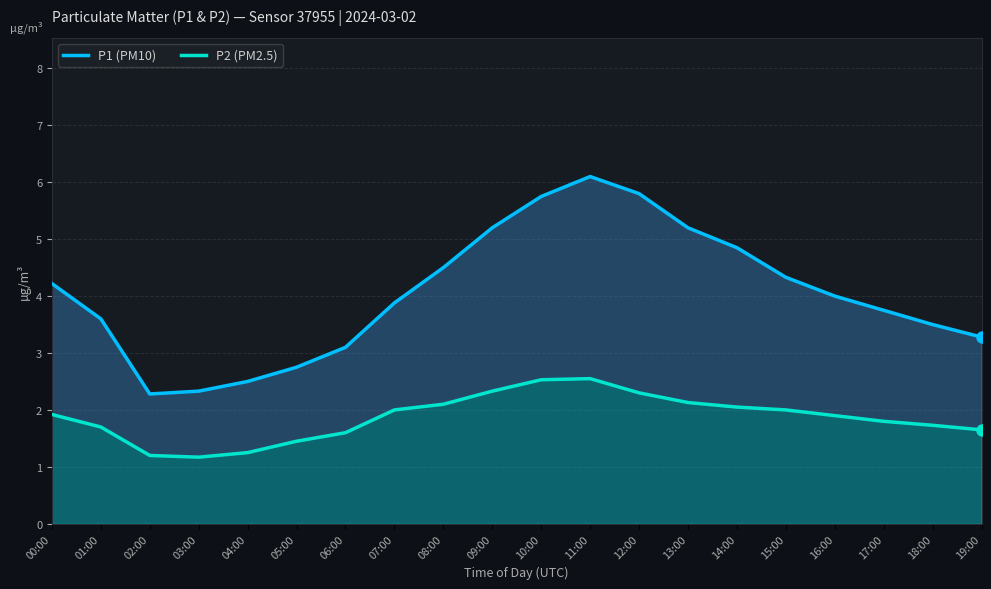

Rank the series by their average value, from lowest to highest.

P2 (PM2.5), P1 (PM10)